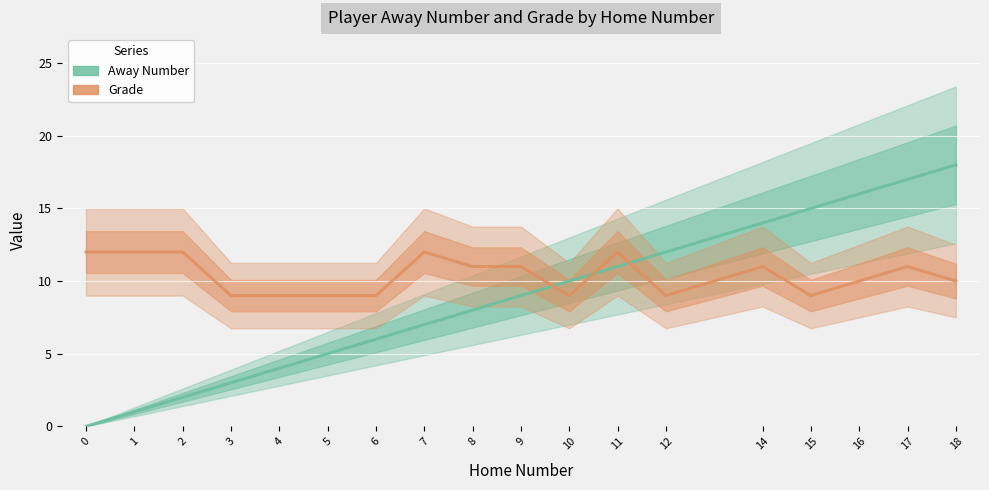

How many values in the Grade series are below 11?

9